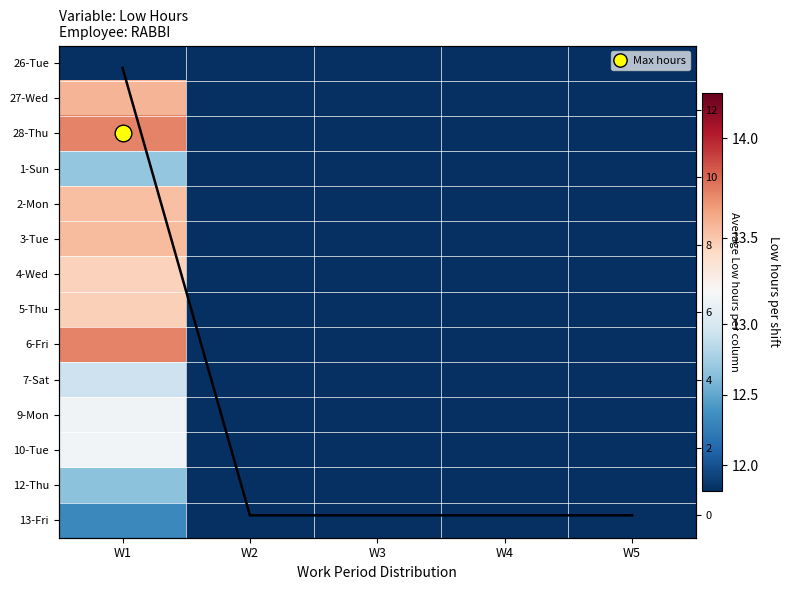

Which category has the lowest value across all series?

W1